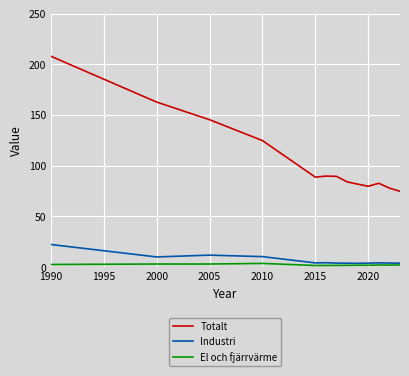

Which series has the widest spread of values?

Totalt